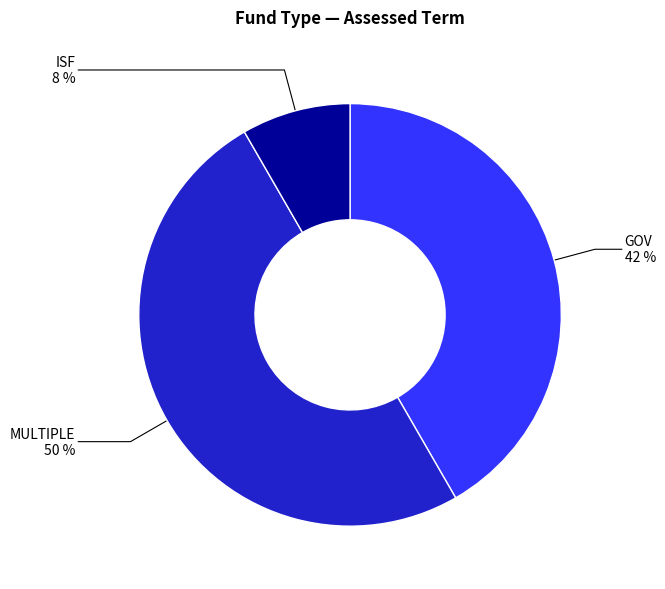

To the nearest percent, what is the average slice percentage?

33%